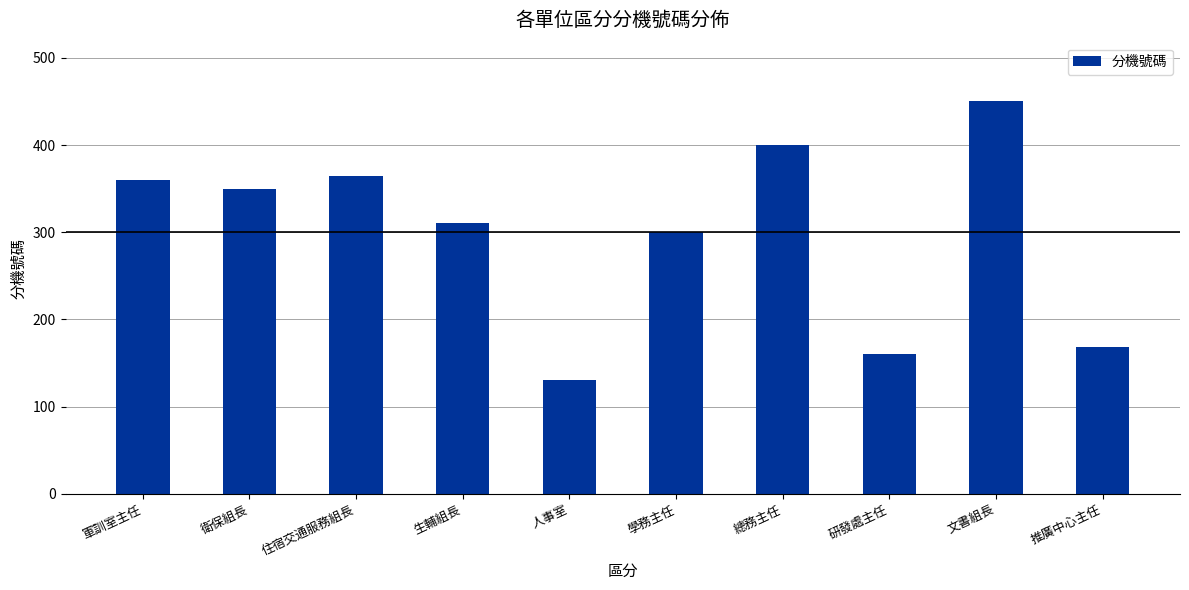

Reading left to right, what are all the values shown in this chart?

軍訓室主任=360	衛保組長=350	住宿交通服務組長=364	生輔組長=311	人事室=130	學務主任=300	總務主任=400	研發處主任=160	文書組長=450	推廣中心主任=168